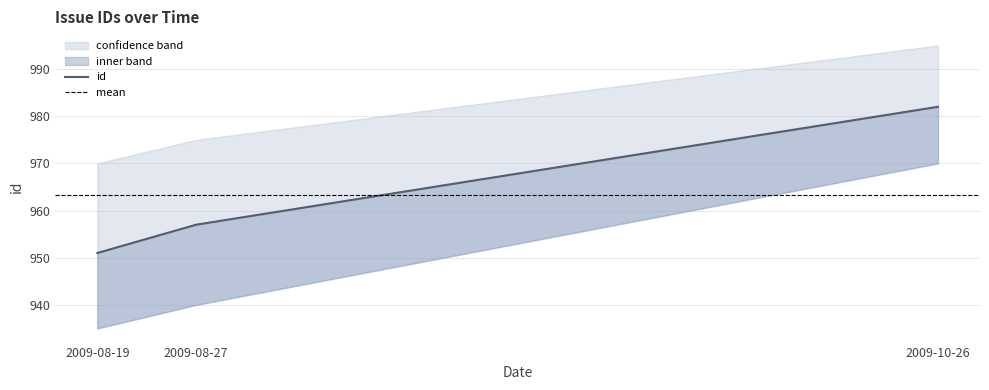

What is the difference between the values at 2009-08-27 and 2009-10-26?

25